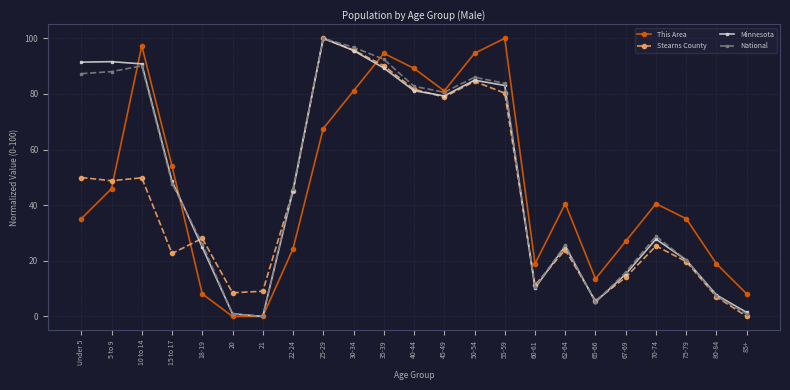

True or false: Stearns County has a value of 8.5 at 20.

True